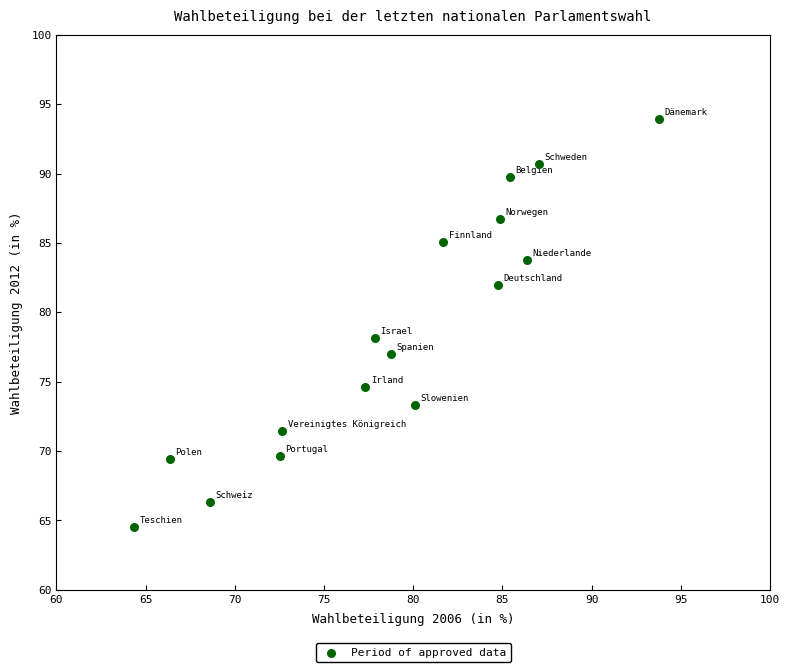

What Y value in the scatter plot is closest to 79?

78.1